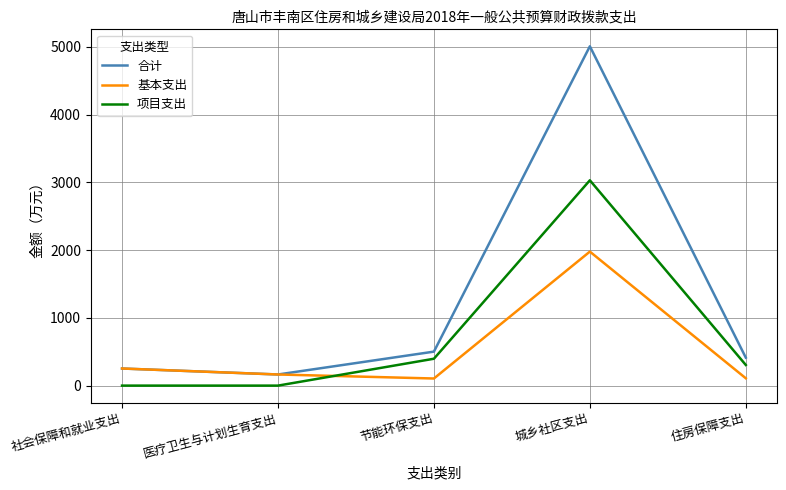

Which series has the largest total across all categories?

合计